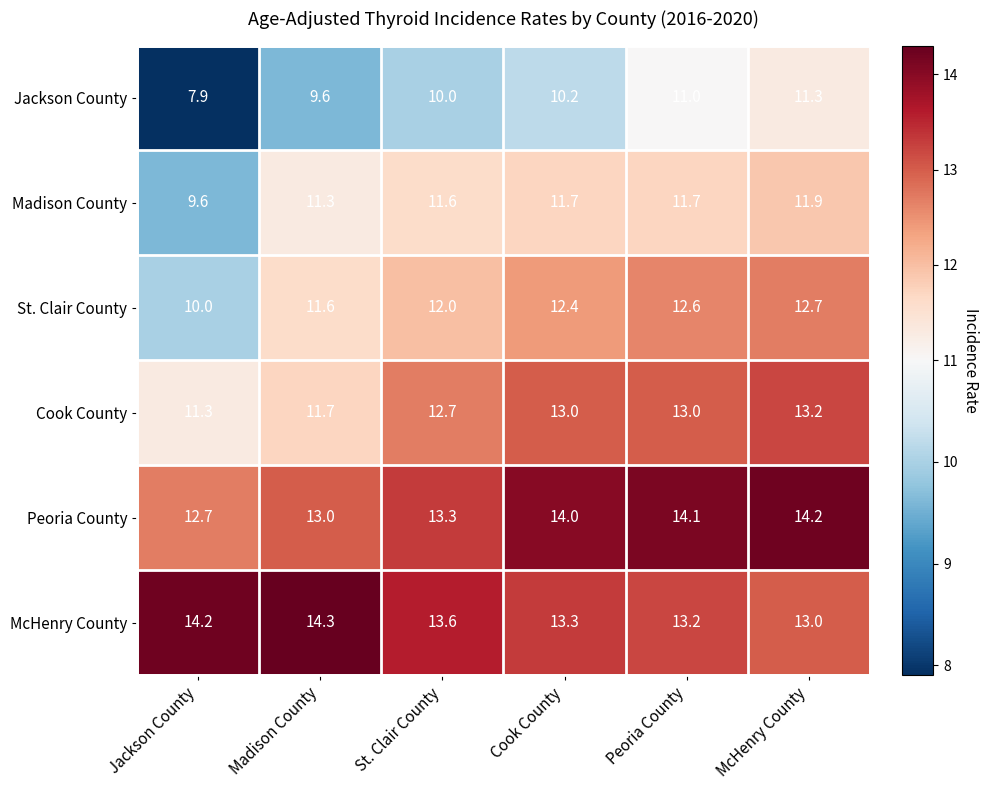

What is the smallest value displayed?

7.9